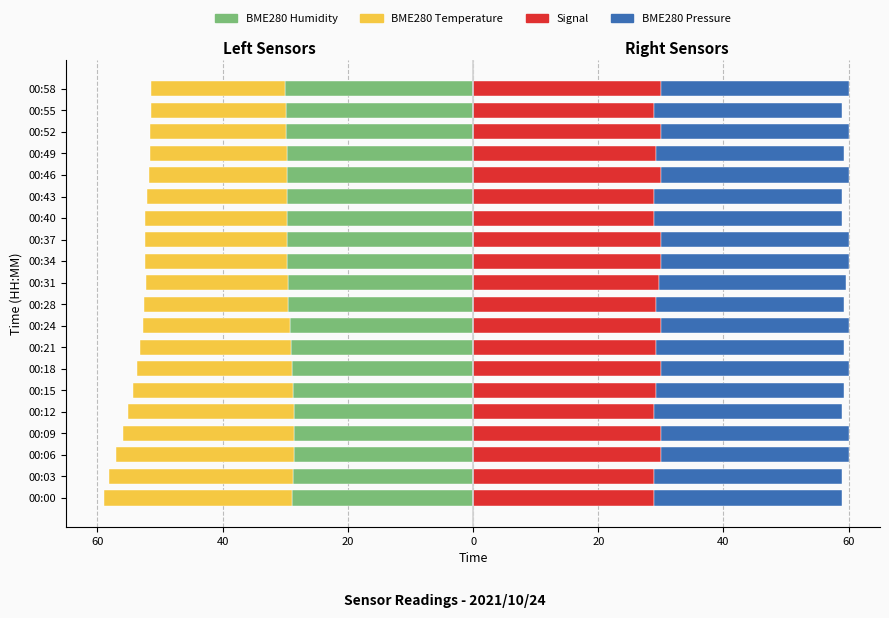

The BME280_pressure_norm series shows 30.0 at 00:58. True or false?

True